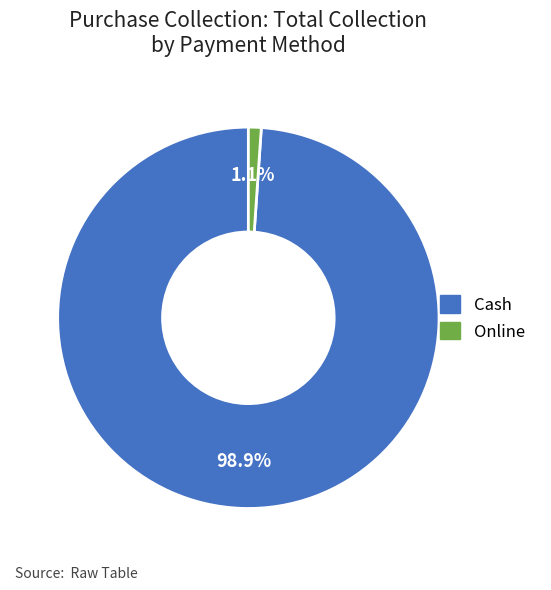

True or false: Online accounts for 11% of the total.

False